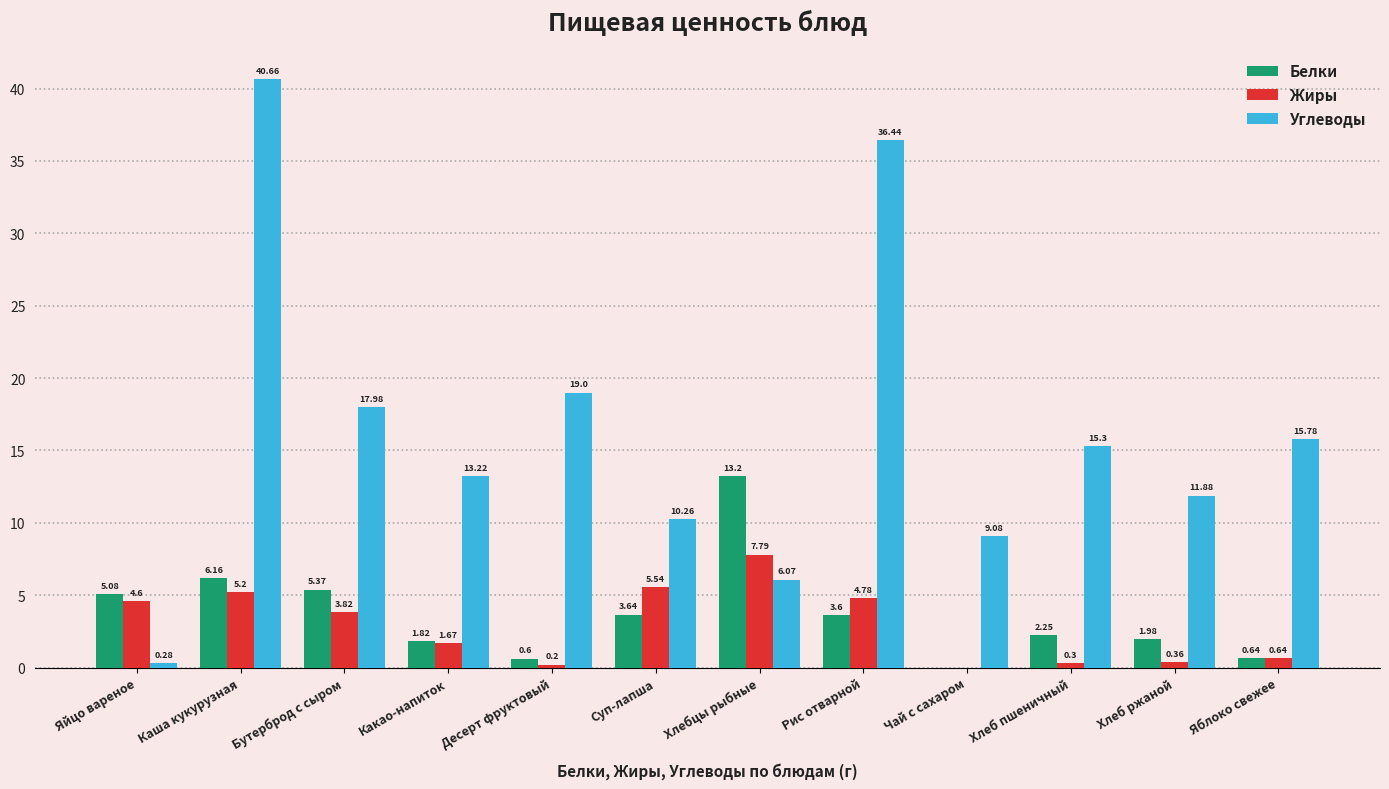

What are all the series names shown in the legend?

Белки, Жиры, Углеводы